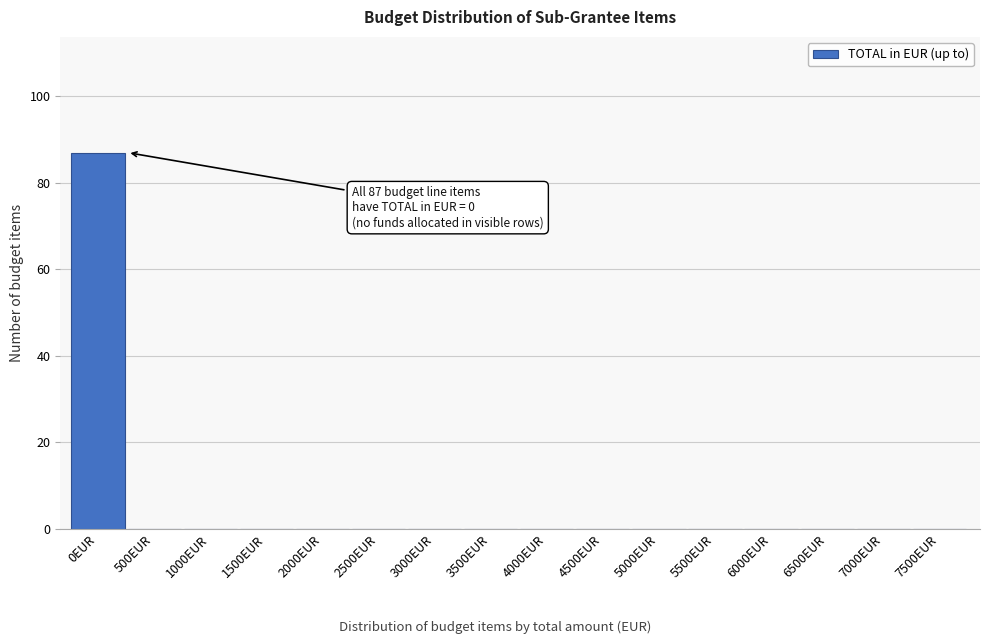

Reading left to right, transcribe all the data shown in this chart.

0EUR=87	500EUR=0	1000EUR=0	1500EUR=0	2000EUR=0	2500EUR=0	3000EUR=0	3500EUR=0	4000EUR=0	4500EUR=0	5000EUR=0	5500EUR=0	6000EUR=0	6500EUR=0	7000EUR=0	7500EUR=0